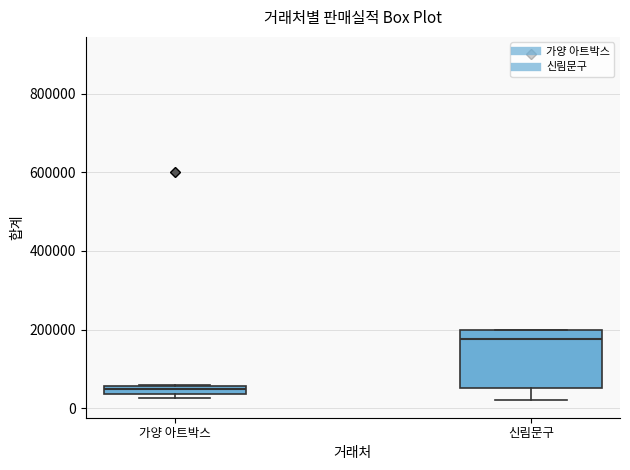

Which box has the highest median line?

신림문구